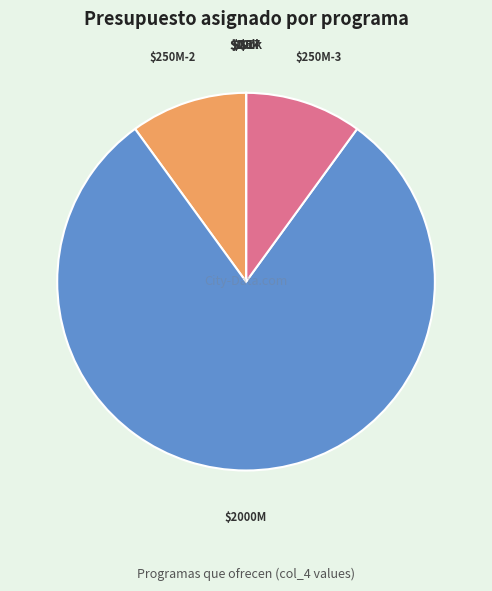

How many slices are in this pie chart?

9